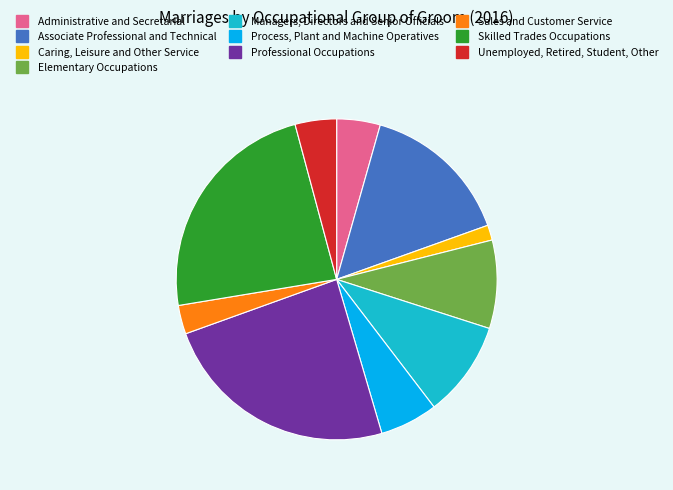

The Associate Professional and Technical slice represents 24% of the pie. True or false?

False